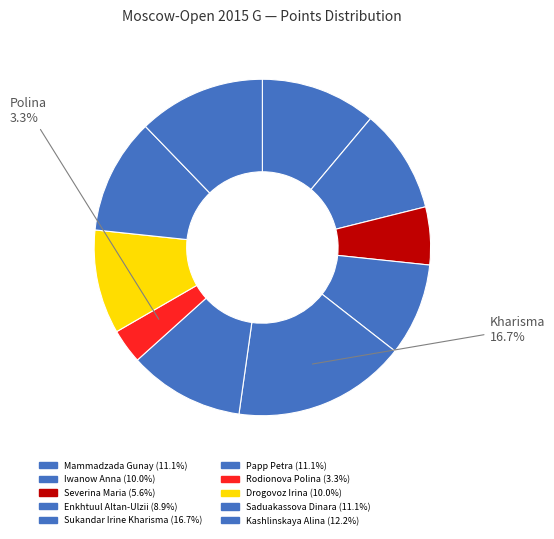

The Rodionova Polina slice represents 3% of the pie. True or false?

True